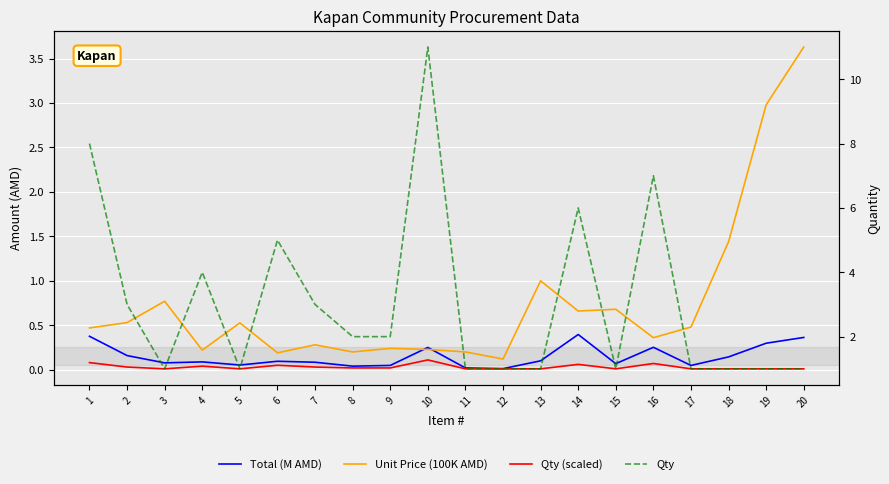

Is the value of Unit Price (100K AMD) at 2 greater than the value of Qty at 1?

No